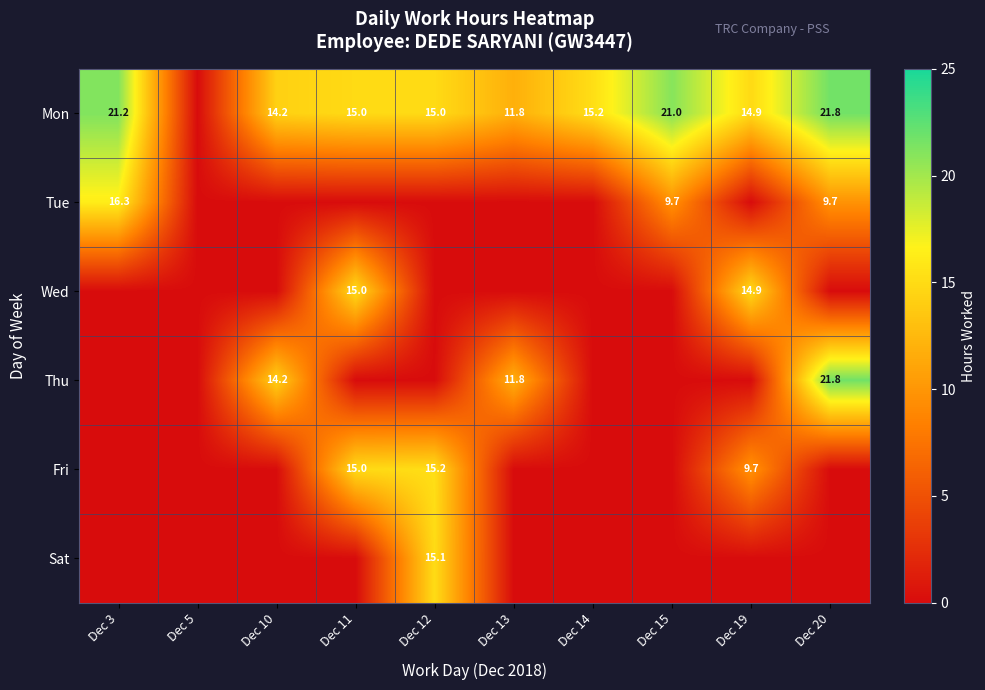

The value of Thu at Dec 13 is 5.5. True or false?

False